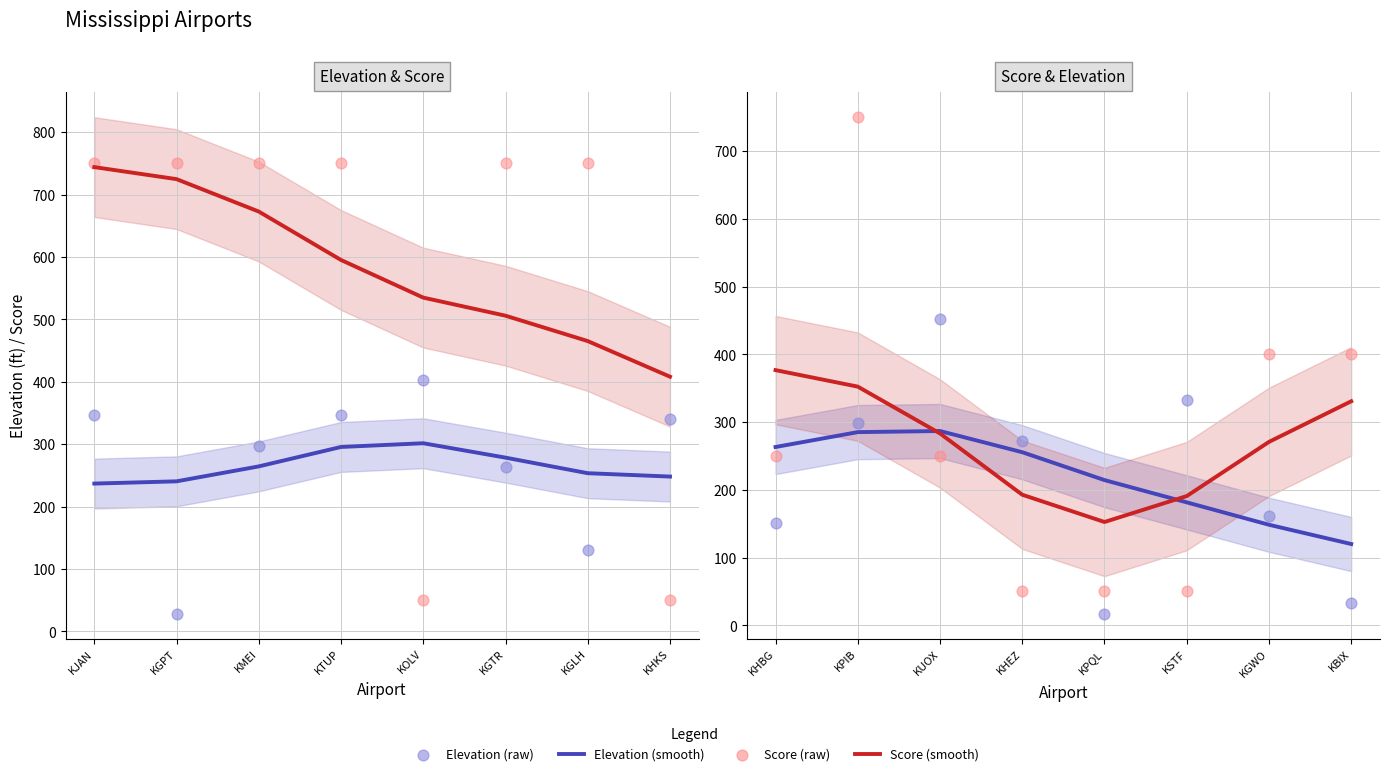

At how many categories does at least one series exceed 346?

5